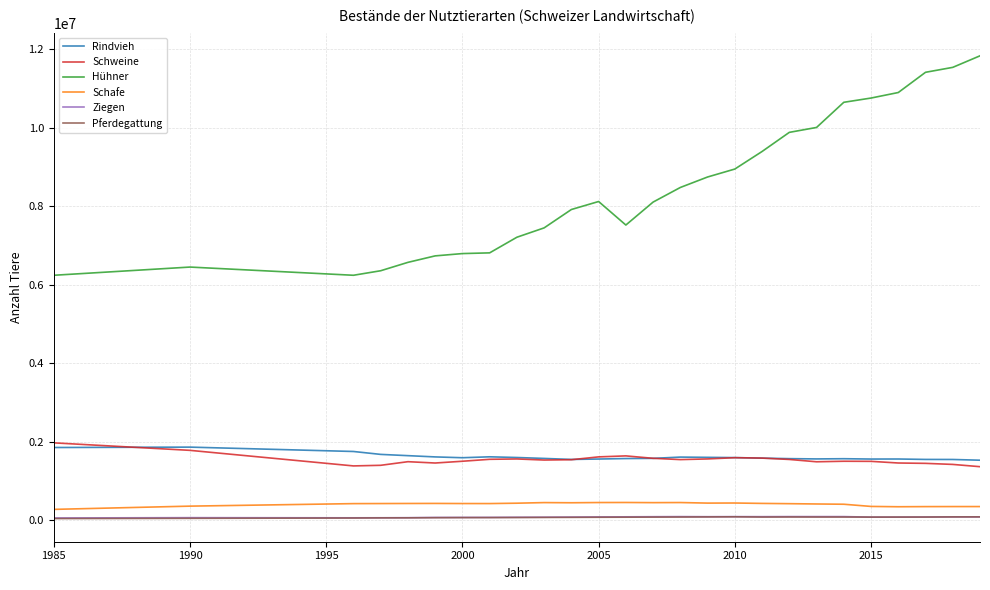

Which series has the widest spread of values?

Hühner